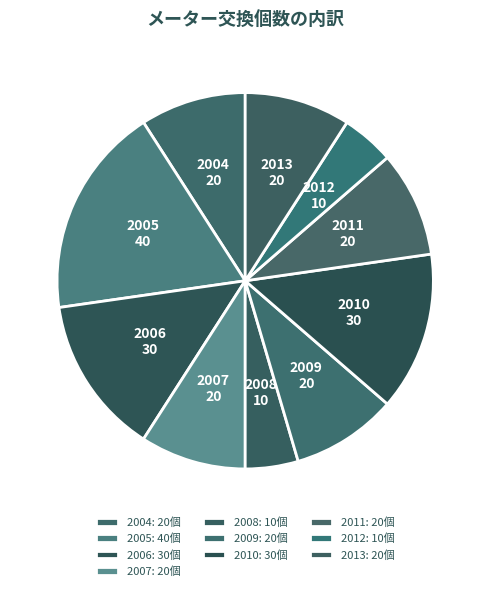

Is there any slice that represents more than half of the pie?

No